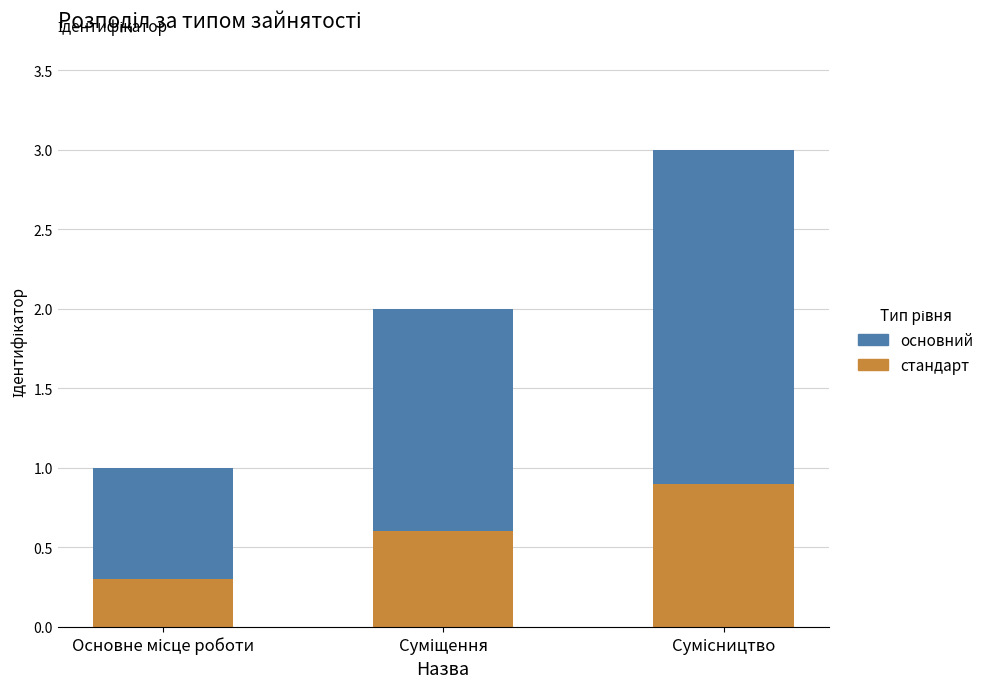

What is the sum of all стандарт values?

1.8